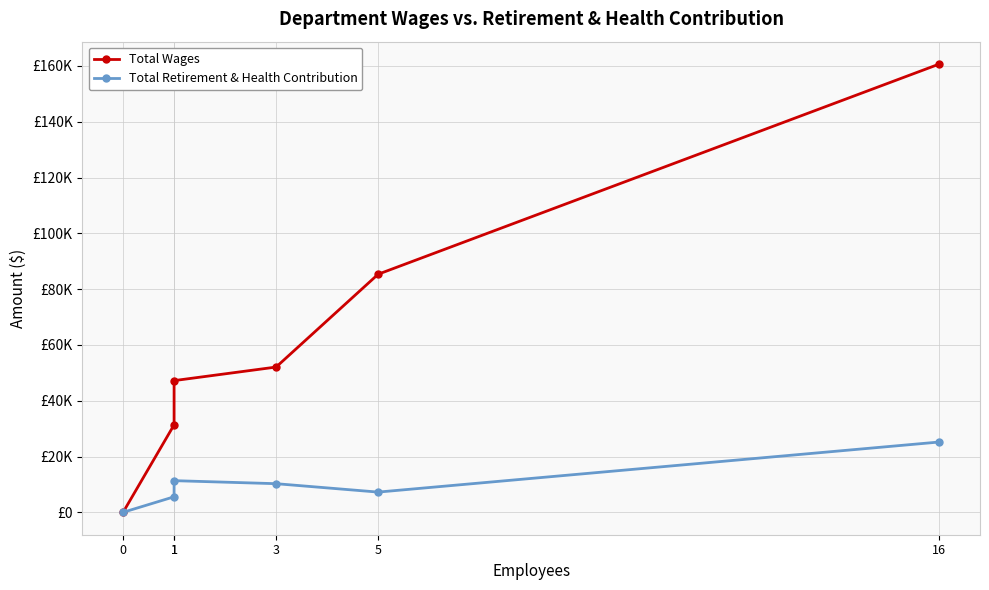

True or false: Total Retirement & Health Contribution and Total Wages intersect in this chart.

False